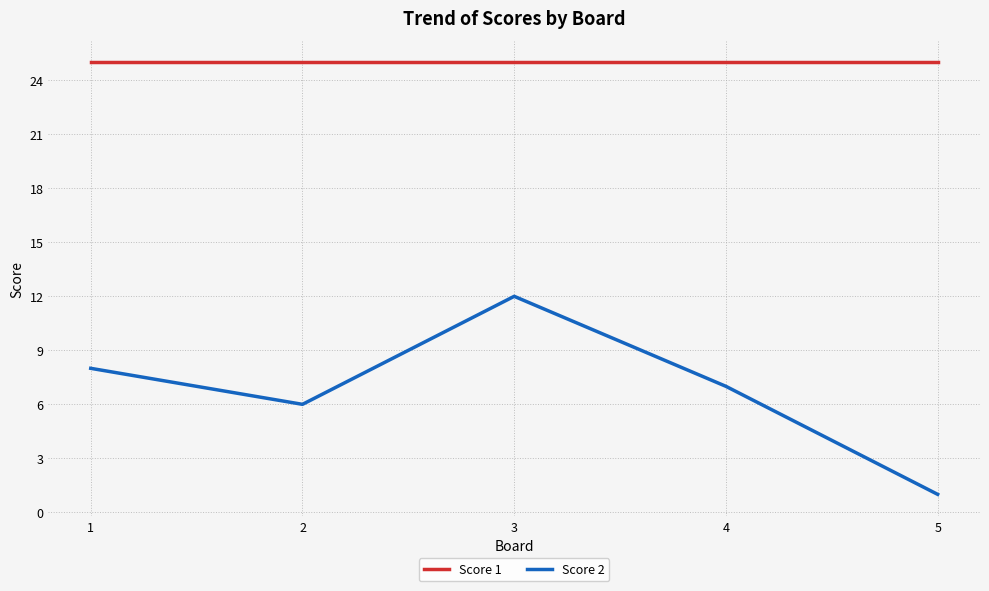

Does the chart display data point markers on the line(s)?

No